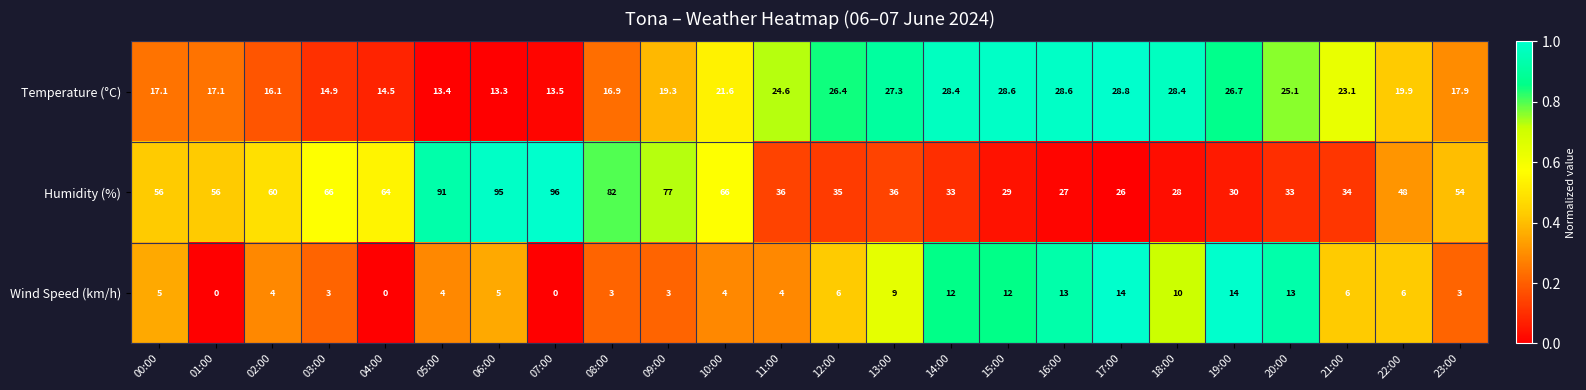

True or false: Humidity (%) has a value of 115.0 at 03:00.

False